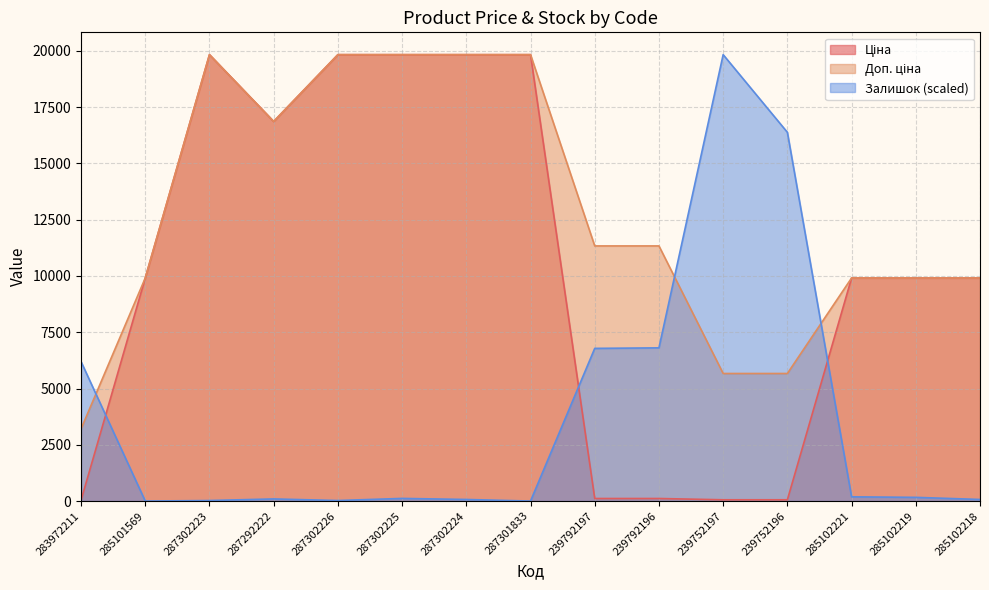

At which category does the chart reach its peak across all series?

287302223